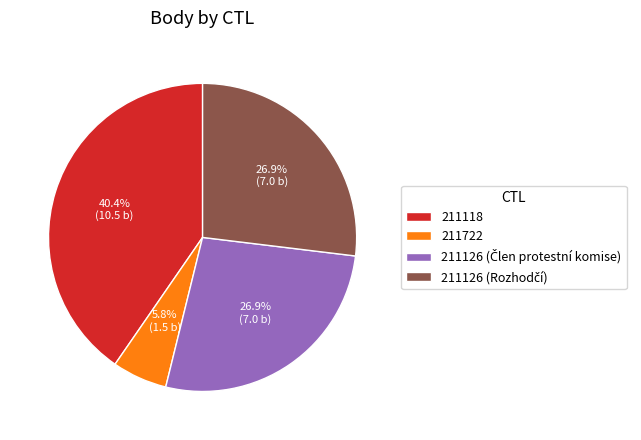

How much of the chart is everything except 211118?

59.6%